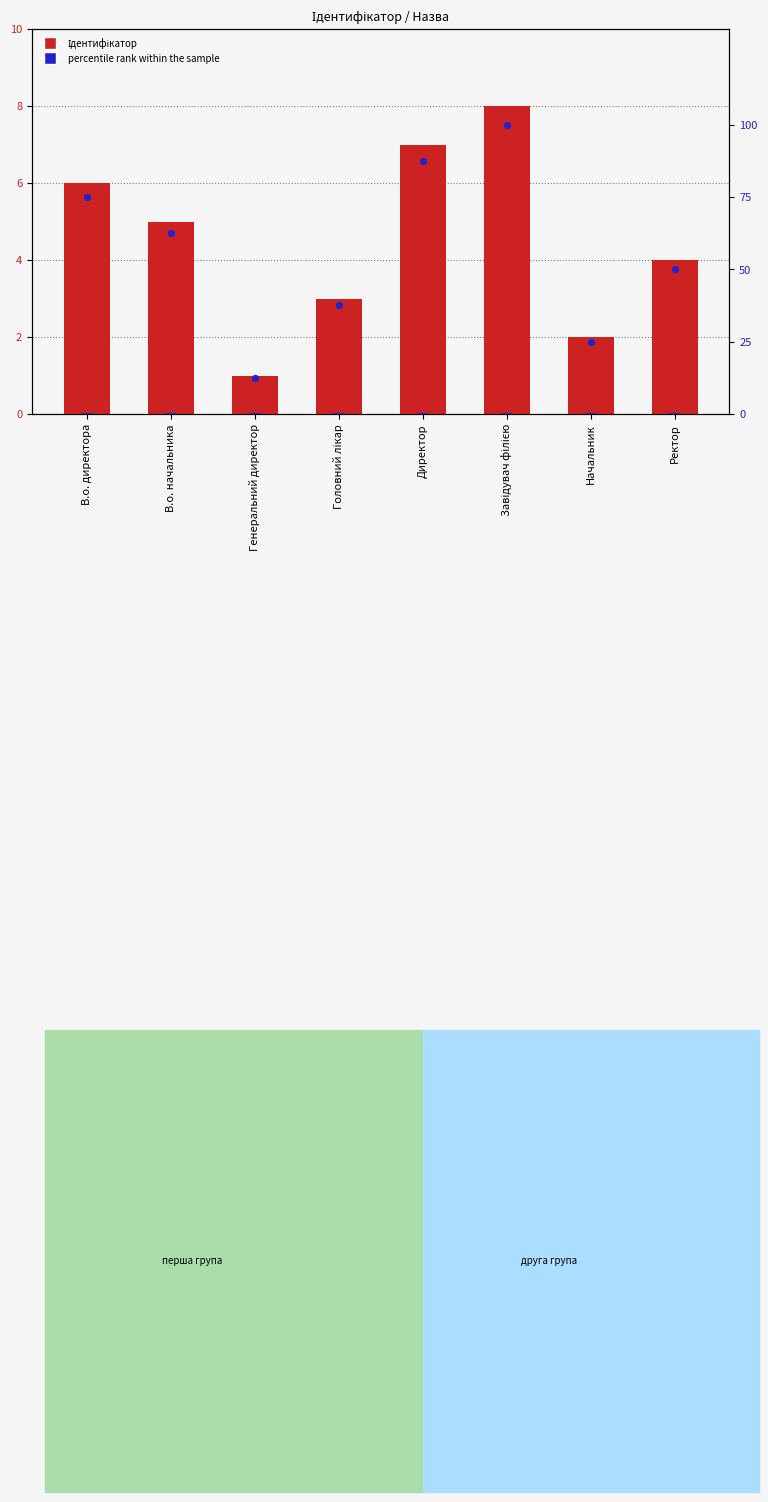

What are all the series names shown in the legend?

Ідентифікатор, percentile rank within the sample